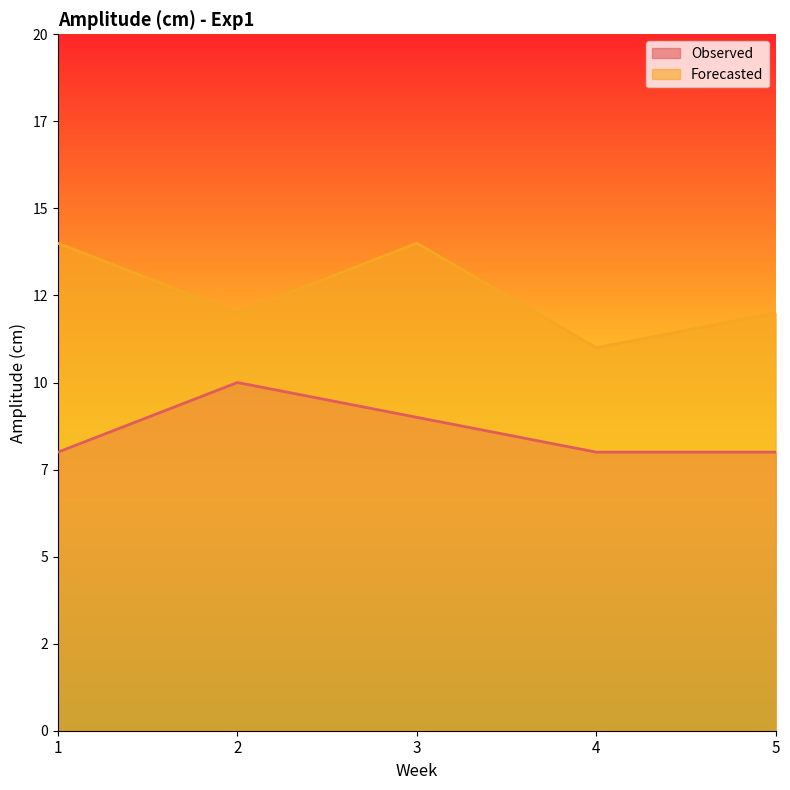

In Forecasted, how many points are lower than both neighbors (excluding endpoints)?

2